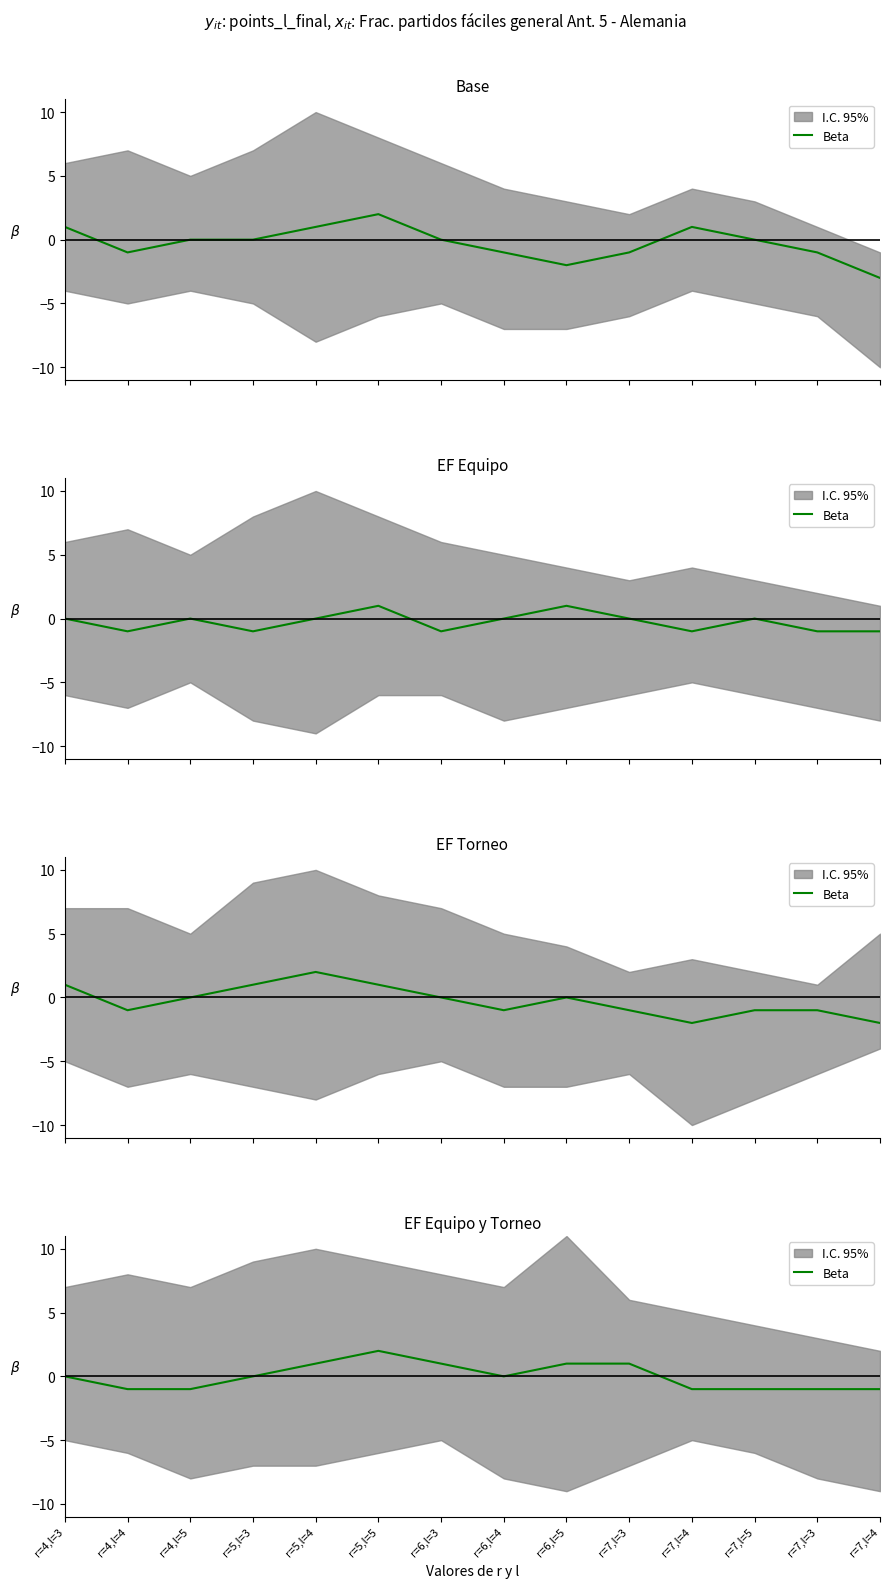

What is the sum of the values at r=7,l=5 and r=4,l=3?

-1